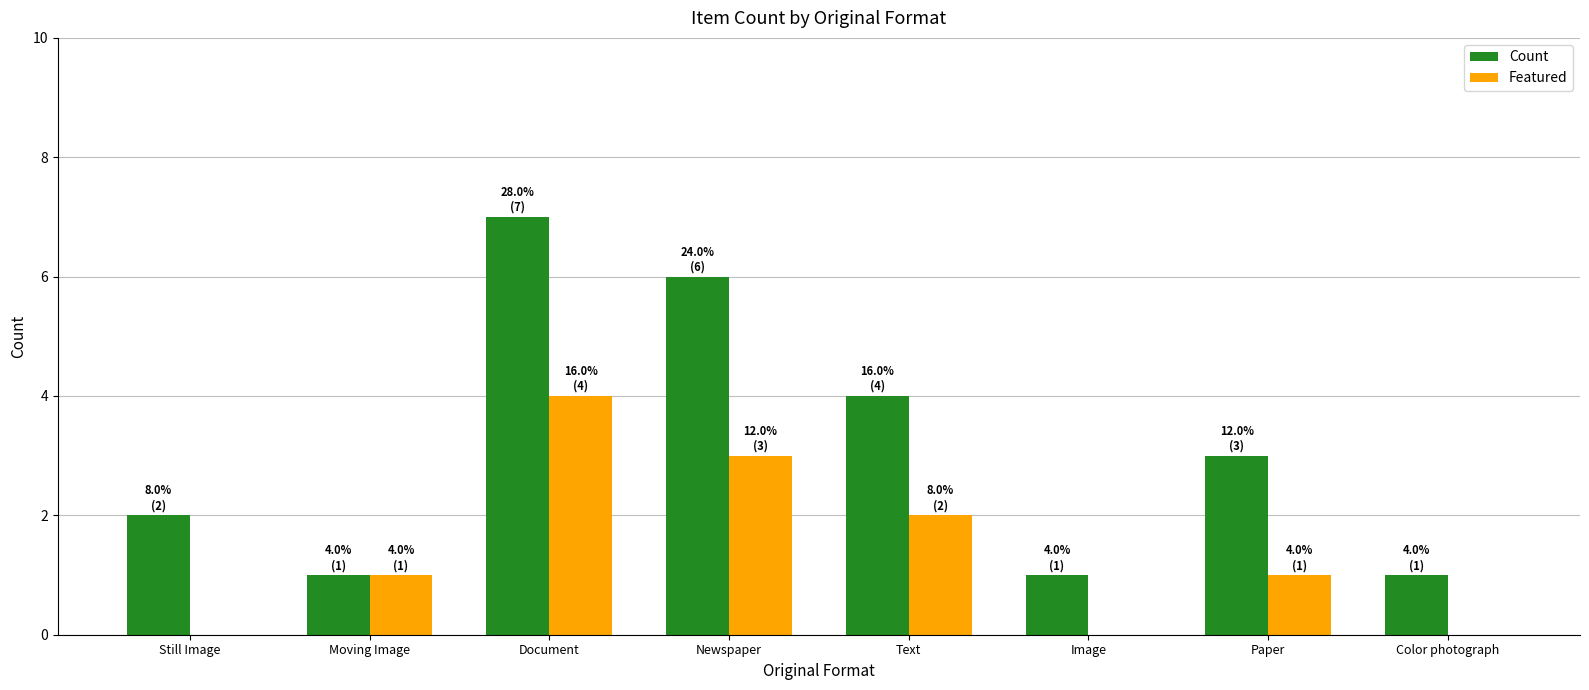

What is the highest value of the Count series?

7